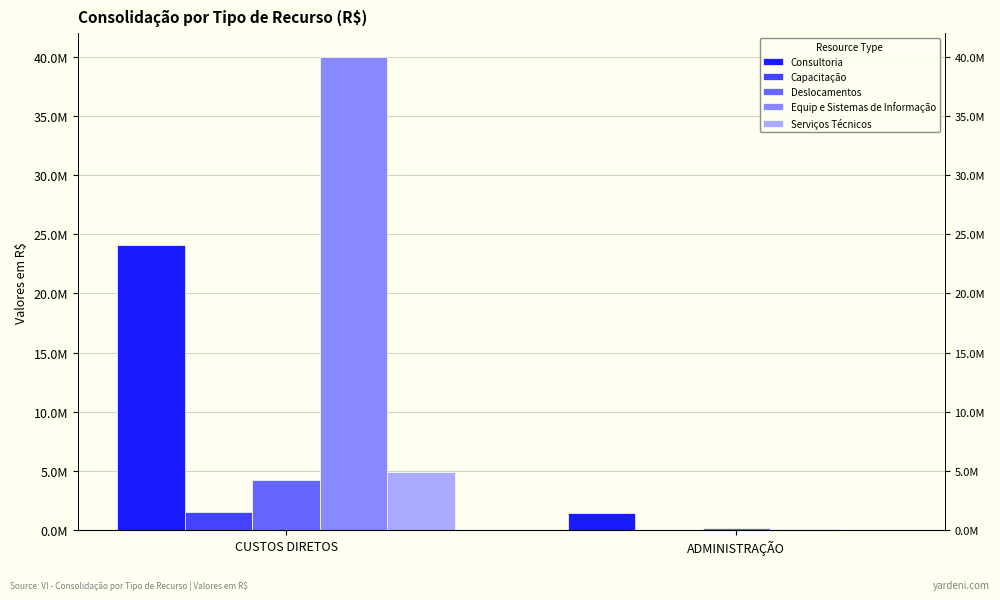

What is the total value across all series at CUSTOS DIRETOS?

74811200